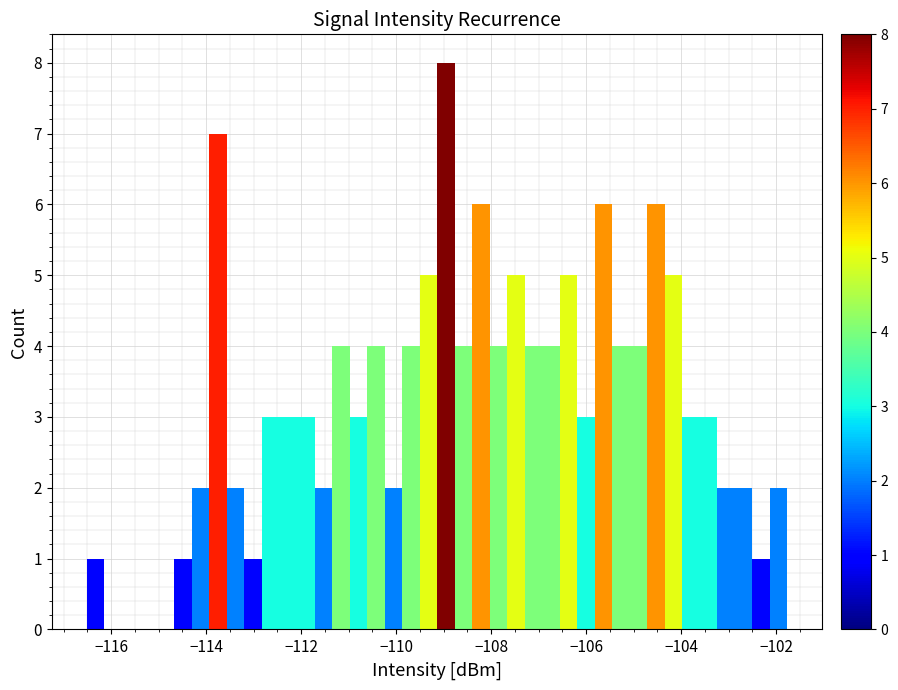

Around what value on the x-axis is the tallest bar? Give the approximate position of its centre, as read against the axis.

-109.0